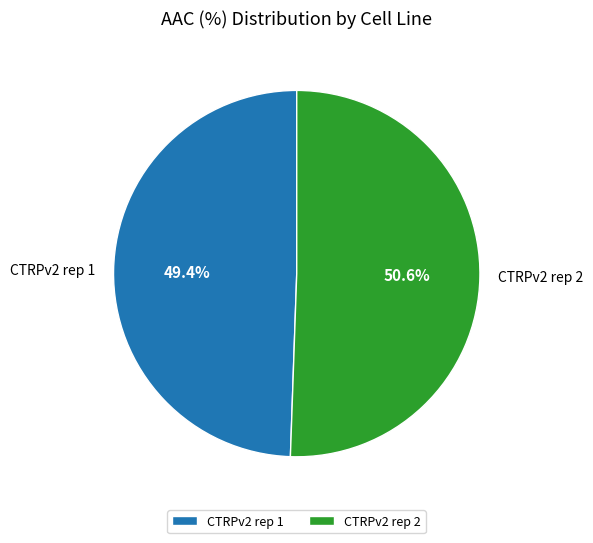

Is it true that CTRPv2 rep 1 is 49% of the pie?

True